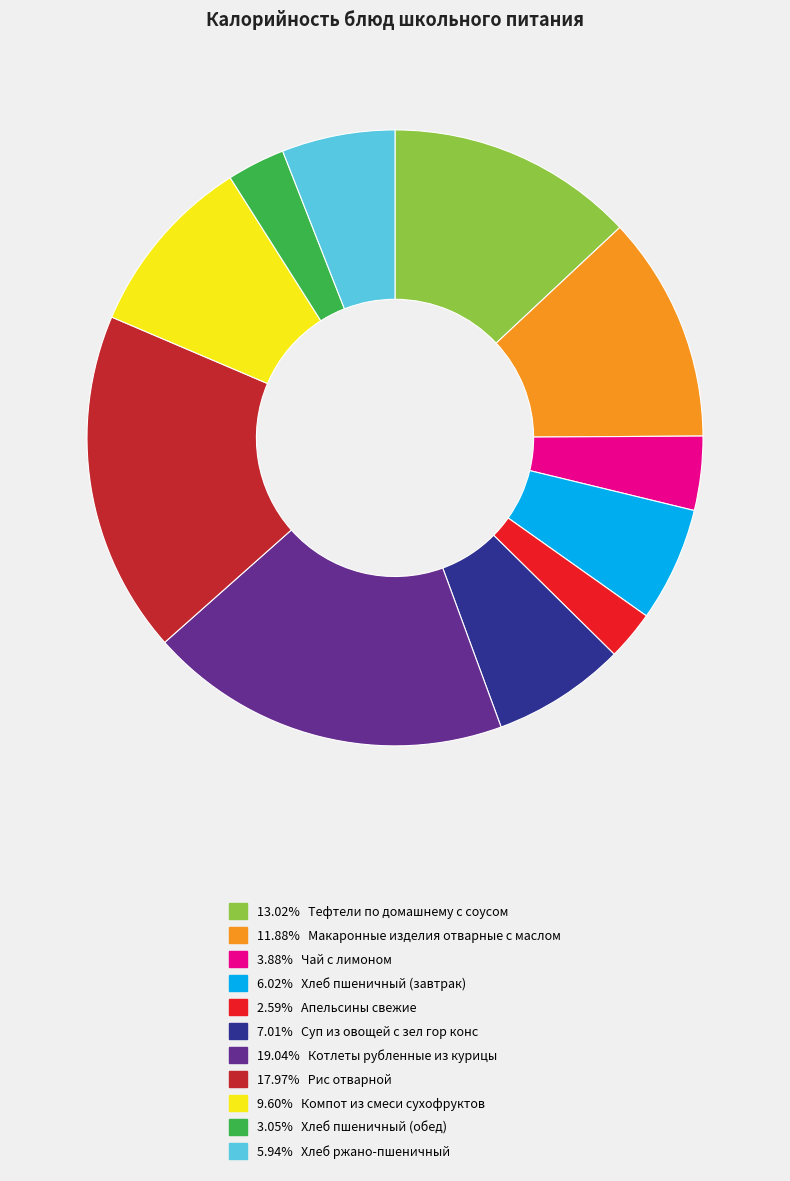

Is there a majority slice in this chart?

No